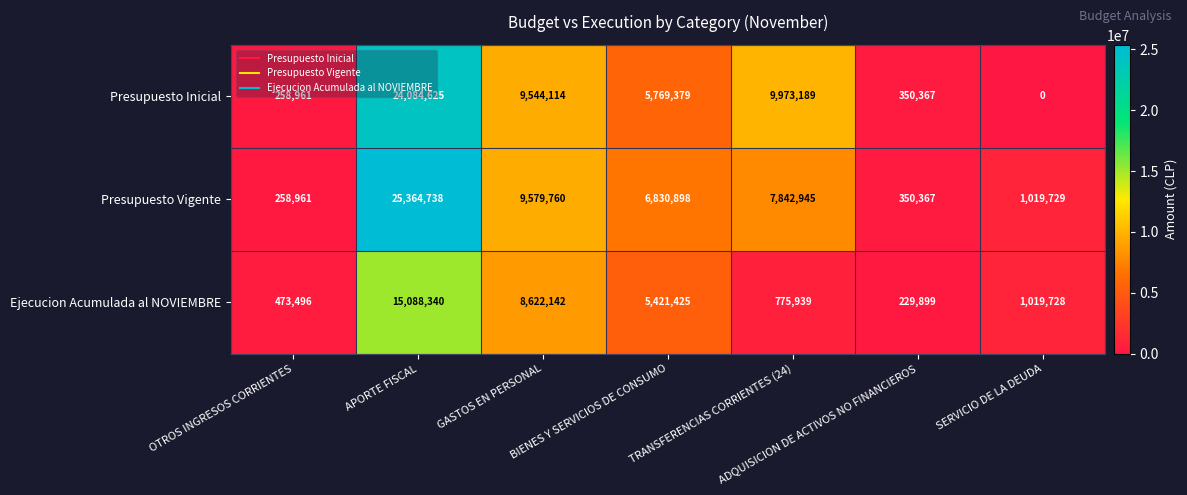

How many categories are shown in the chart?

7